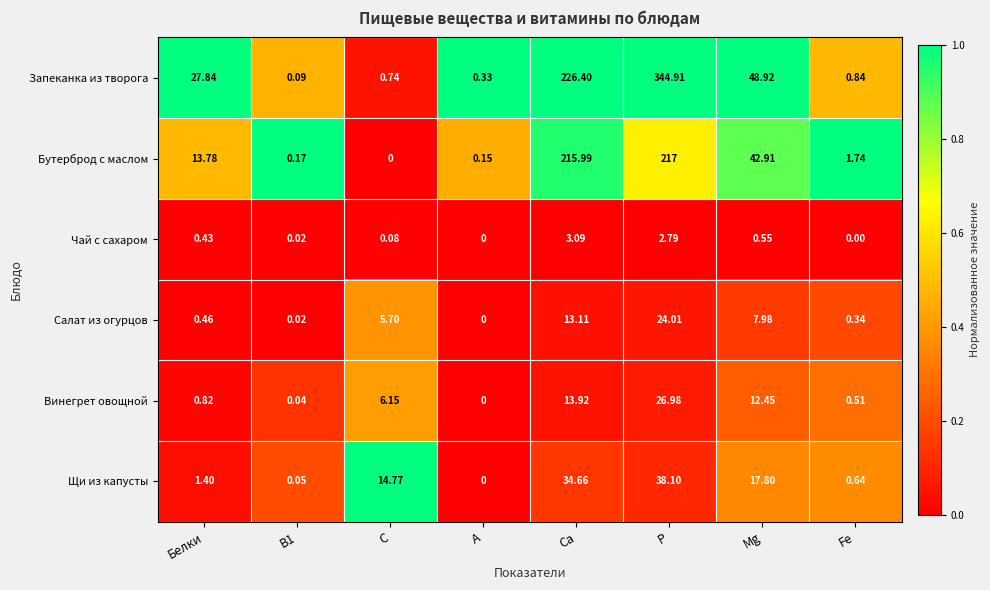

What is the spread (max minus min) of values at Р?

342.1